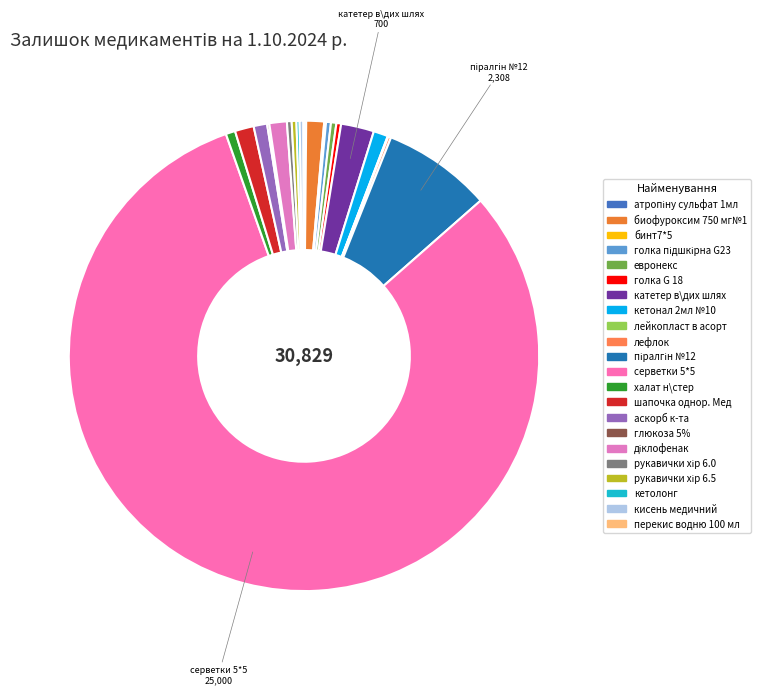

Which category has the biggest portion of the pie?

серветки 5*5